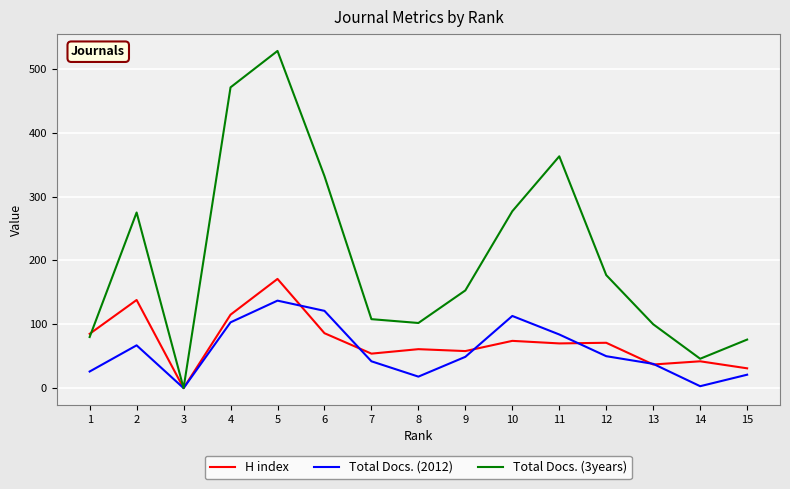

Which series changed the most between 12 and 13?

Total Docs. (3years)